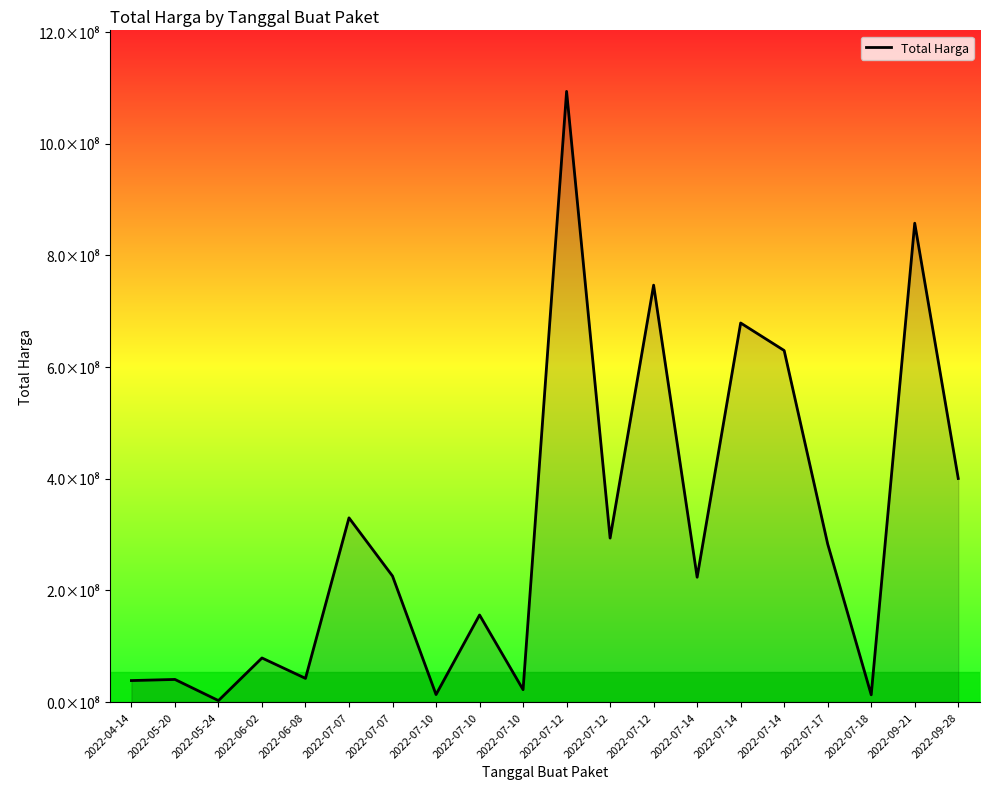

Is this an area chart (filled region under the line)?

Yes